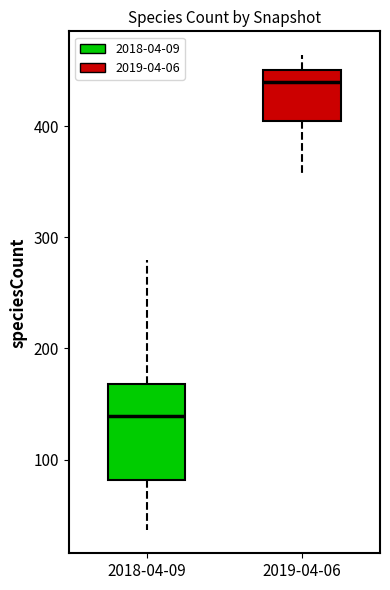

Where is the upper edge of the box for 2019-04-06 on the y-axis? The values are not printed on the chart, so give them approximately, as read against the axis.

450